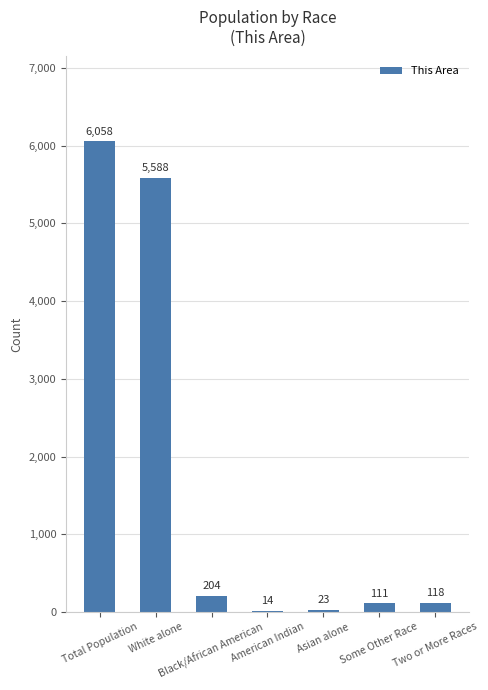

Where is the data nearest to the value 3036?

White alone